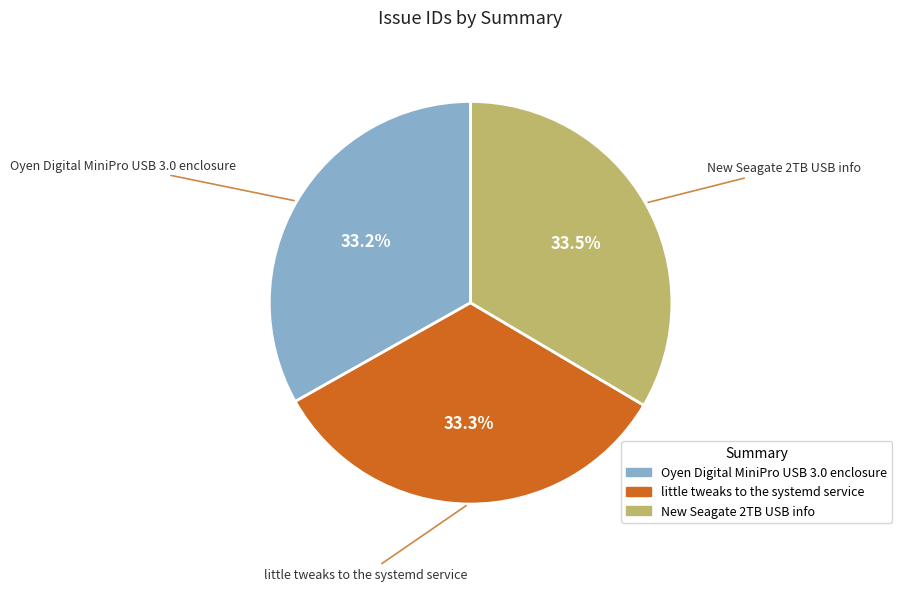

What percentage is the Oyen Digital MiniPro USB 3.0 enclosure slice, to the nearest percent?

33%